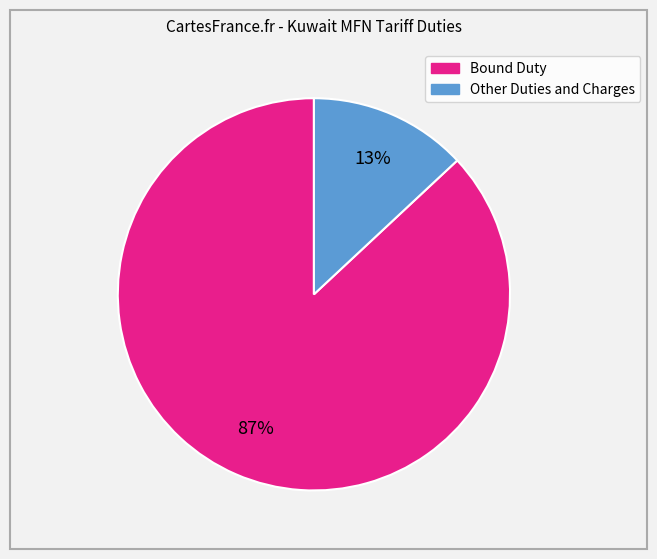

How many segments does this pie chart have?

2